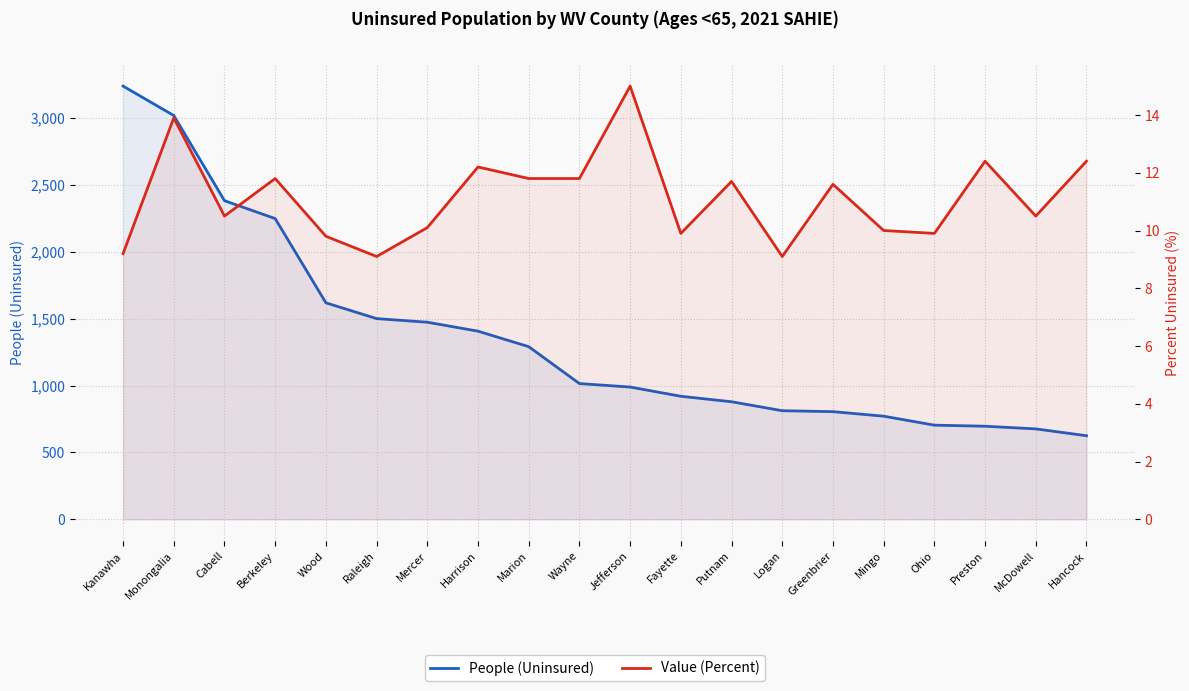

At which label is People (Uninsured) closest to 1932?

Wood